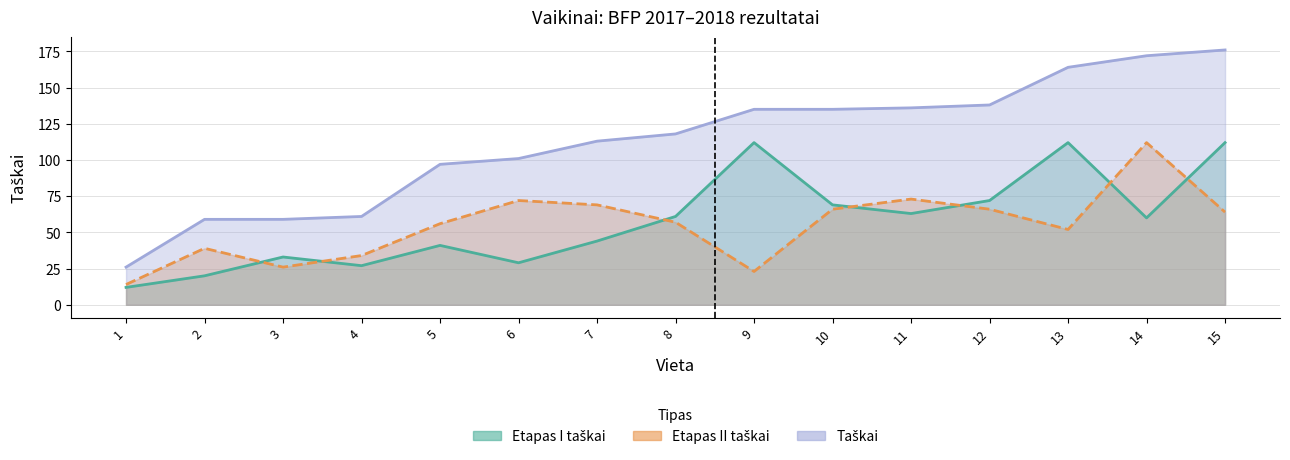

What is the spread (max minus min) of values at 11?

73